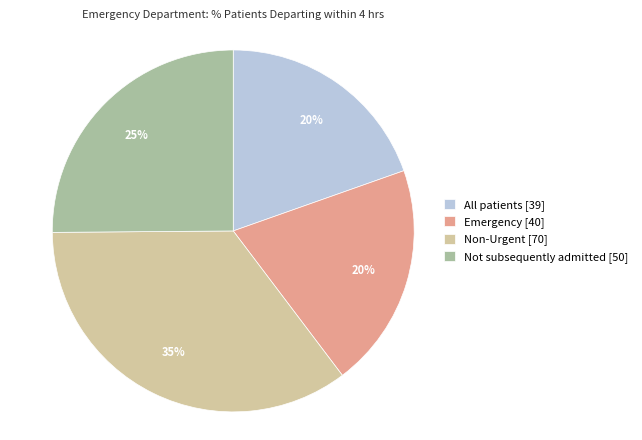

Is there a majority slice in this chart?

No